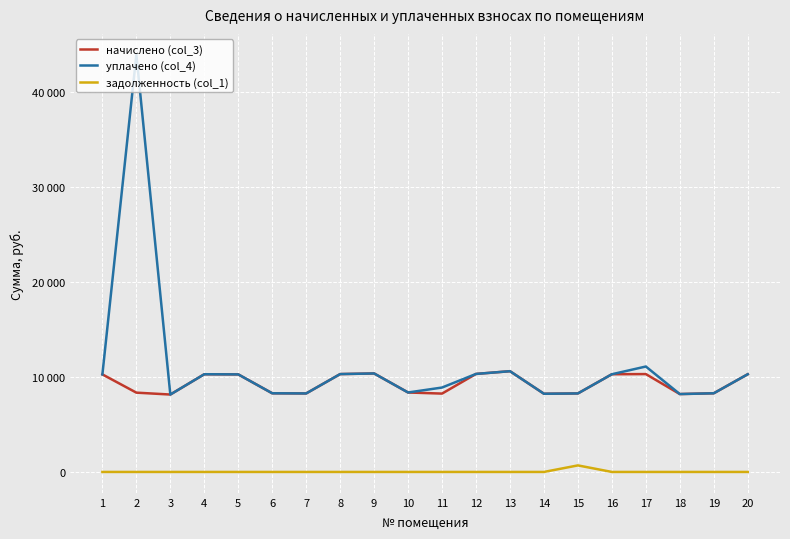

The задолженность (col_1) series shows 0.0 at 7. True or false?

True